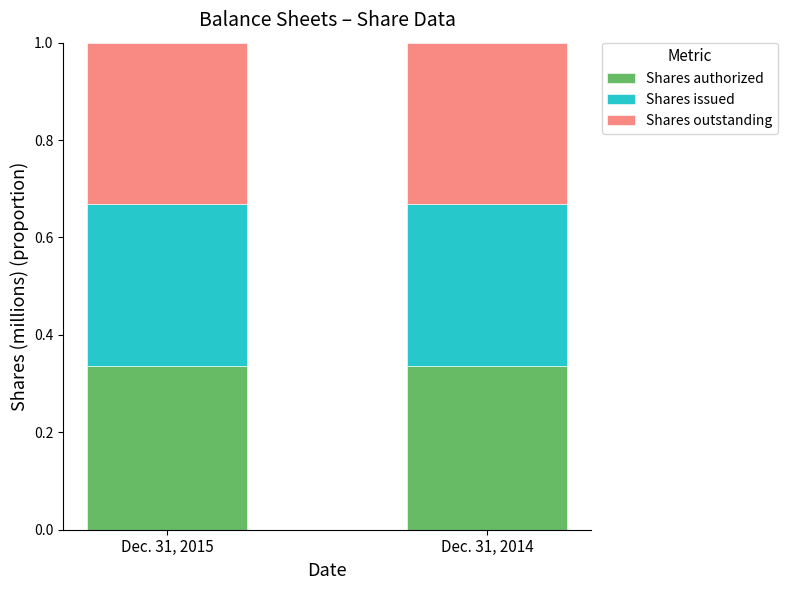

The Shares authorized series shows 0.2 at Dec. 31, 2015. True or false?

False